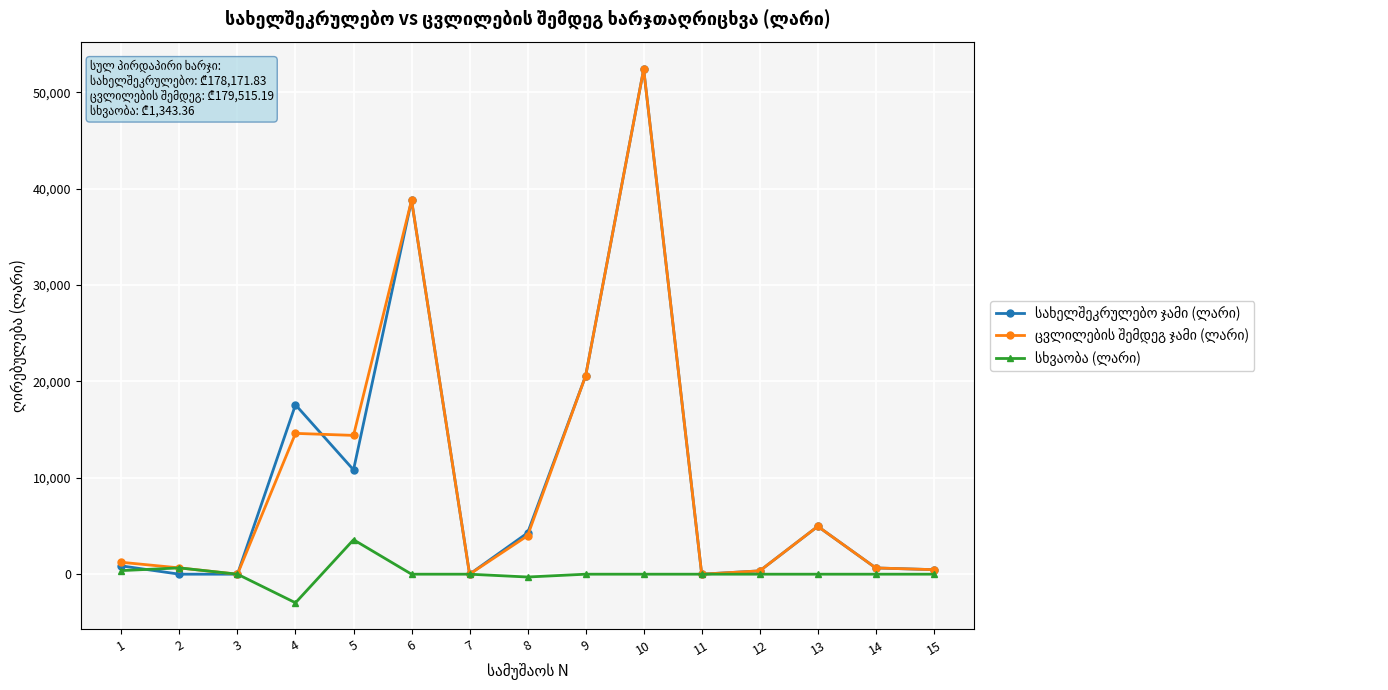

What is the total value across all series at 6?

77589.2